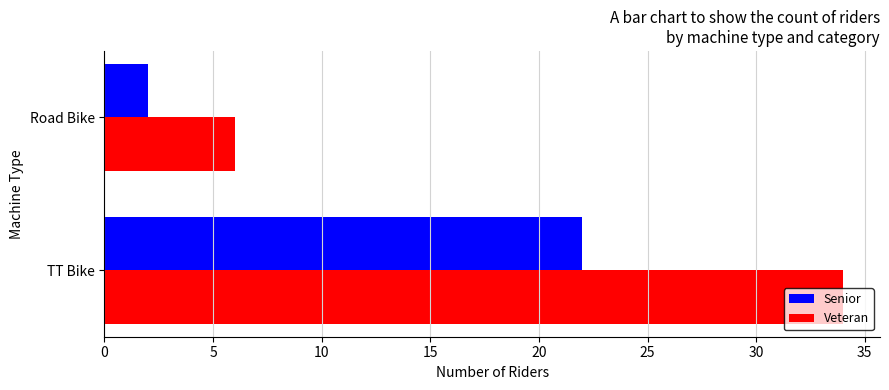

Read the Senior value at TT Bike, to the nearest 5.

20